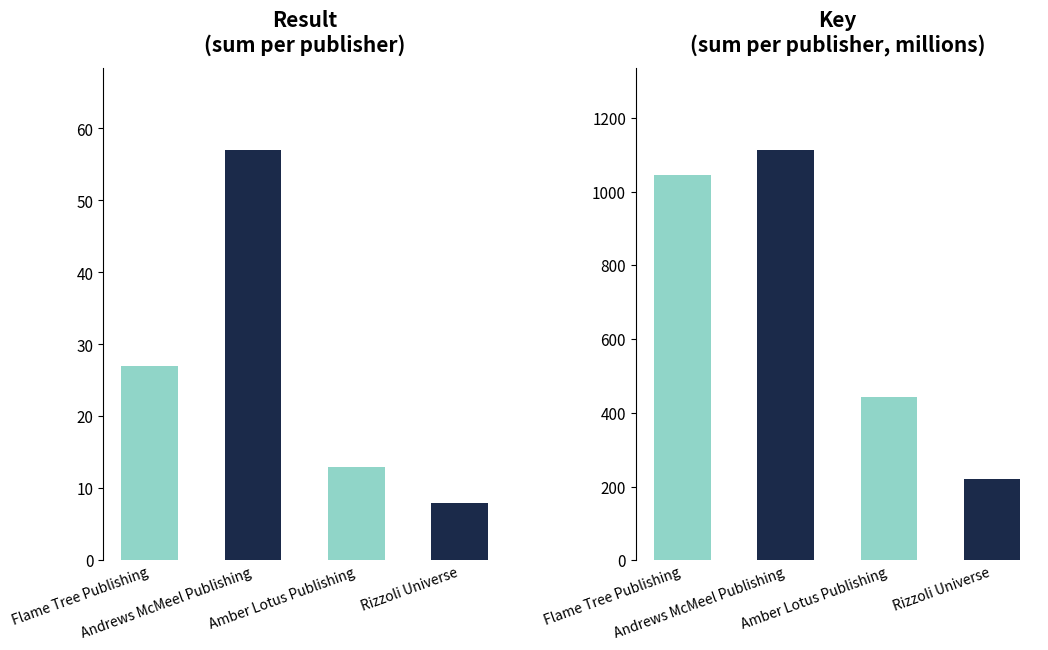

Which series changed the most between Flame Tree Publishing and Amber Lotus Publishing?

Key